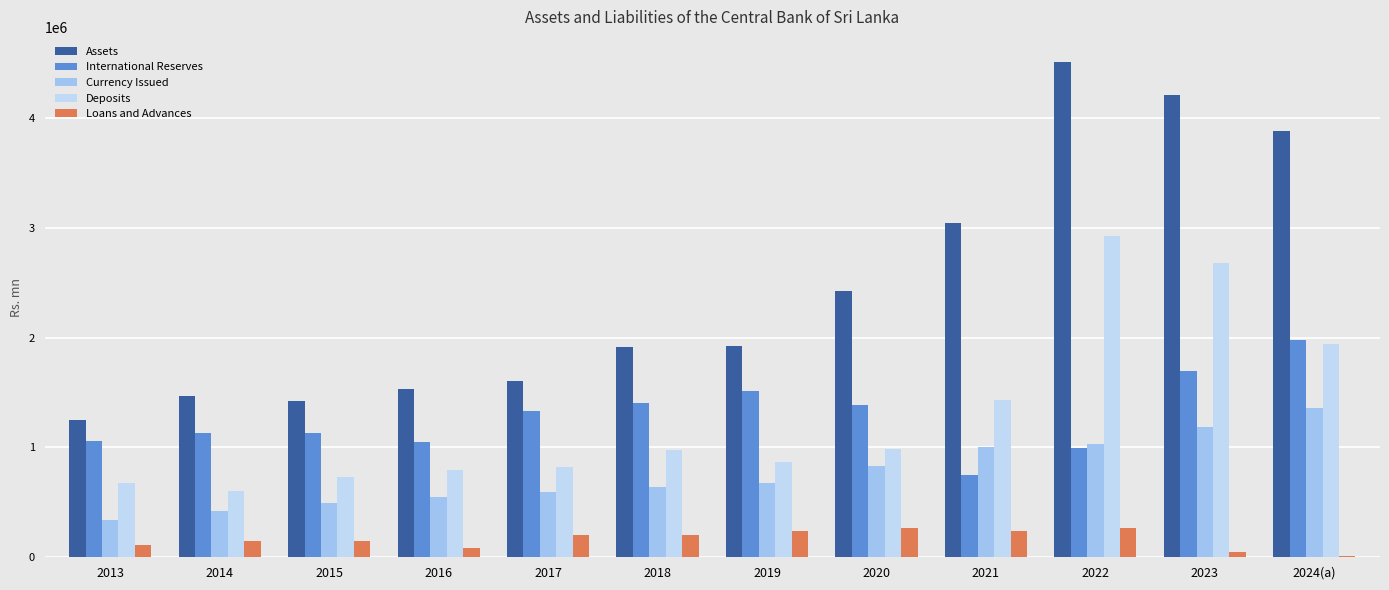

At which category is the sum across all series the highest?

2023